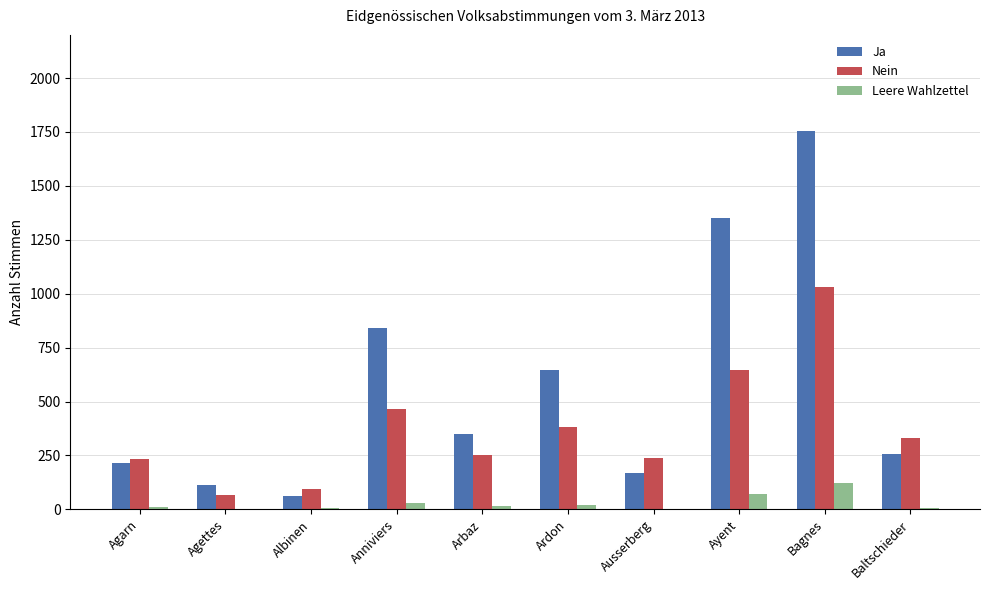

At which label does Ja reach its peak?

Bagnes